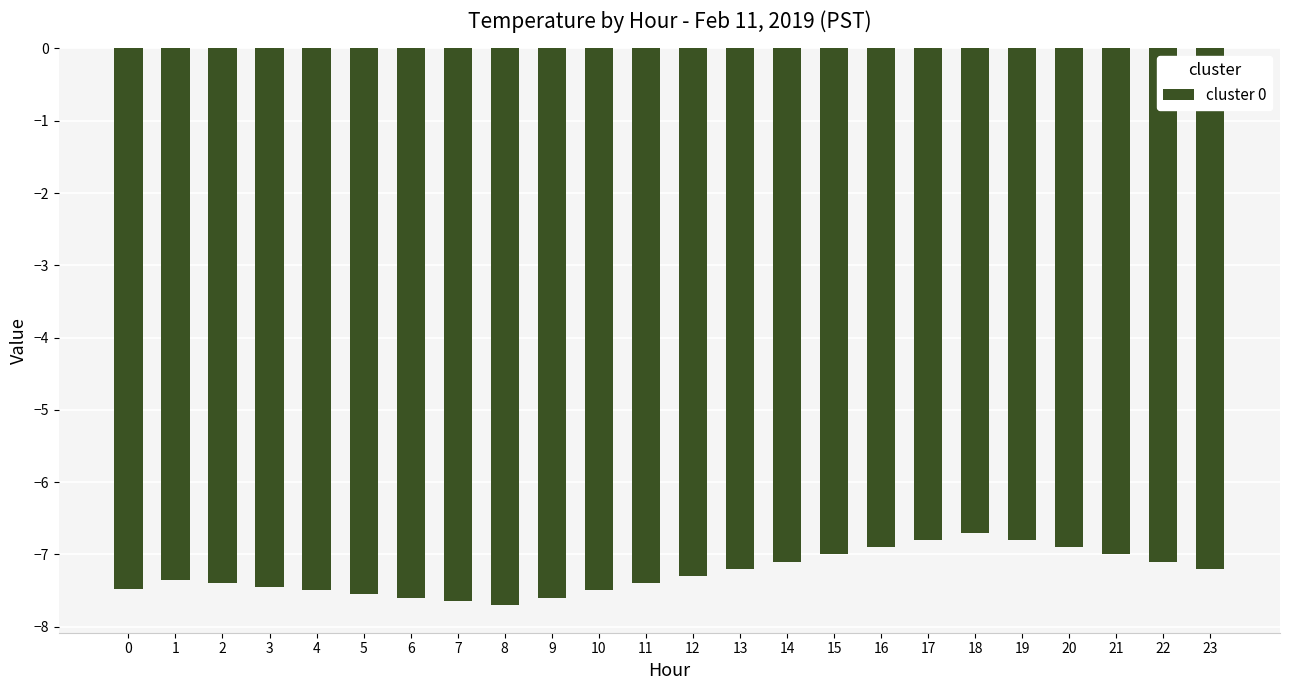

True or false: the data shows -7.5 at 3.

True